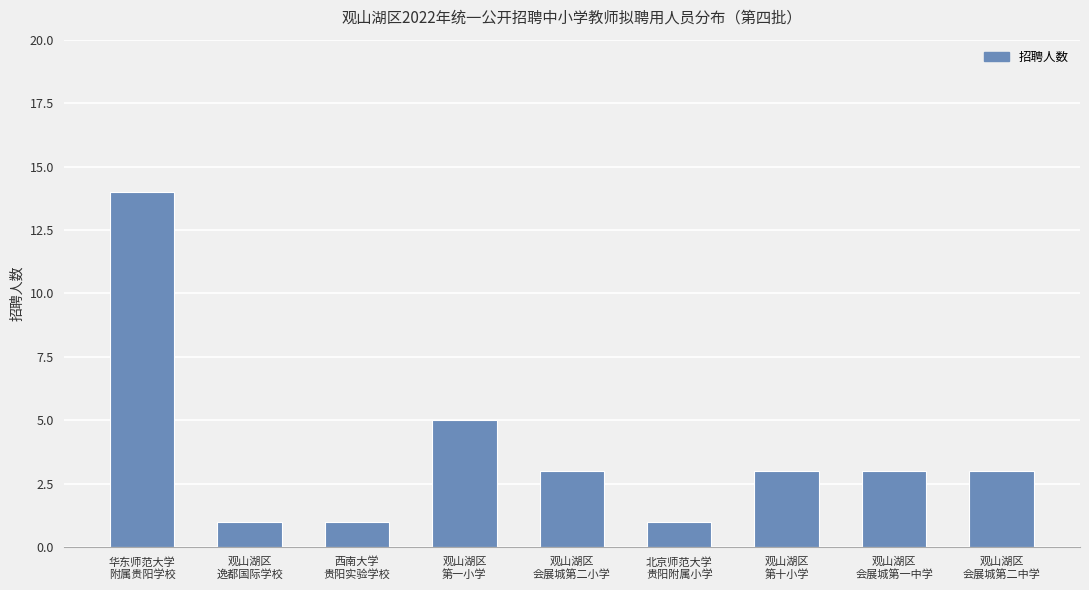

What is the average value?

4